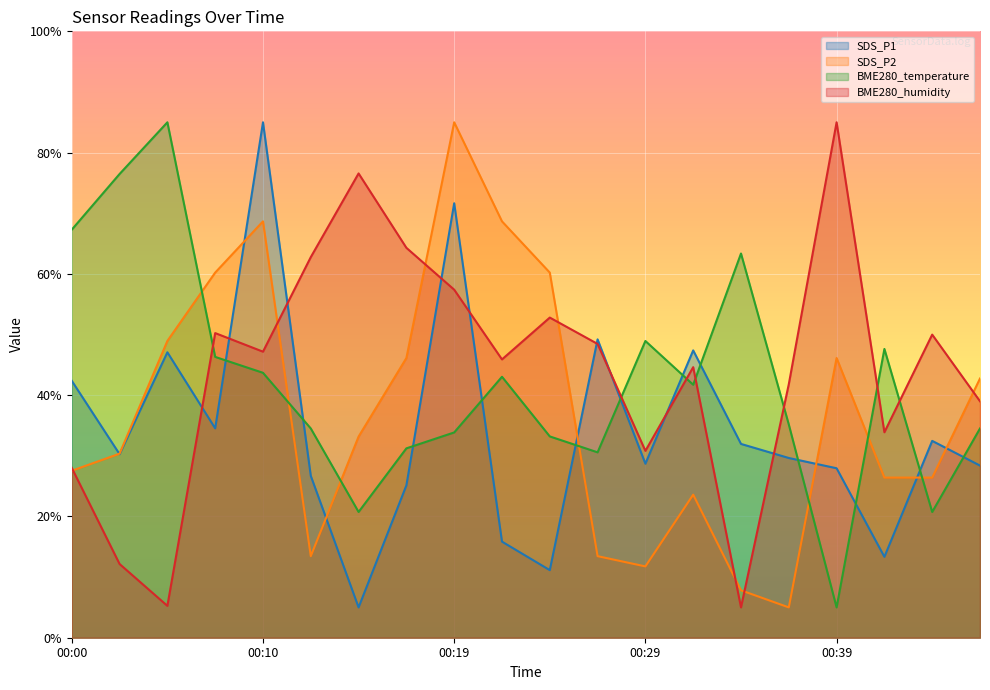

Reading left to right, list all the values displayed in this chart.

SDS_P1: 00:00=42.4	00:02=30.3	00:05=47.1	00:07=34.5	00:10=85.0	00:12=26.7	00:14=5.0	00:17=25.1	00:19=71.6	00:22=15.8	00:24=11.1	00:27=49.2	00:29=28.7	00:32=47.4	00:34=32.0	00:36=29.6	00:39=27.9	00:41=13.3	00:44=32.5	00:46=28.4
SDS_P2: 00:00=27.5	00:02=30.4	00:05=48.9	00:07=60.2	00:10=68.7	00:12=13.5	00:14=33.2	00:17=46.1	00:19=85.0	00:22=68.7	00:24=60.2	00:27=13.5	00:29=11.8	00:32=23.6	00:34=7.8	00:36=5.0	00:39=46.1	00:41=26.4	00:44=26.4	00:46=42.7
BME280_temperature: 00:00=67.3	00:02=76.5	00:05=85.0	00:07=46.3	00:10=43.7	00:12=34.5	00:14=20.7	00:17=31.2	00:19=33.9	00:22=43.0	00:24=33.2	00:27=30.6	00:29=48.9	00:32=41.7	00:34=63.4	00:36=35.2	00:39=5.0	00:41=47.6	00:44=20.7	00:46=34.5
BME280_humidity: 00:00=28.0	00:02=12.2	00:05=5.3	00:07=50.2	00:10=47.2	00:12=62.8	00:14=76.6	00:17=64.3	00:19=57.4	00:22=45.9	00:24=52.8	00:27=48.5	00:29=30.8	00:32=44.6	00:34=5.0	00:36=41.8	00:39=85.0	00:41=33.9	00:44=50.0	00:46=39.0